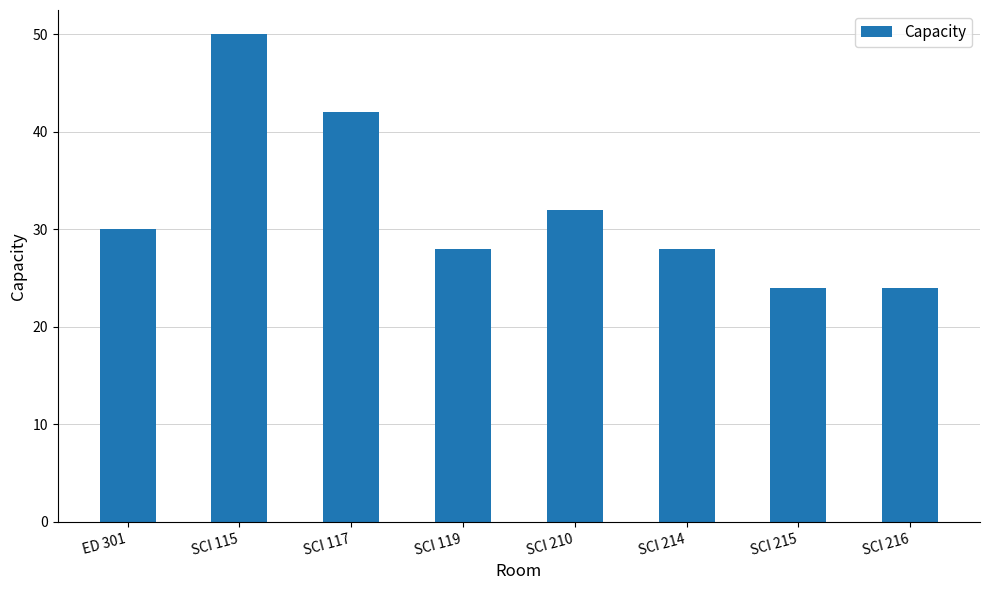

What is the difference between the second highest and second lowest values?

18